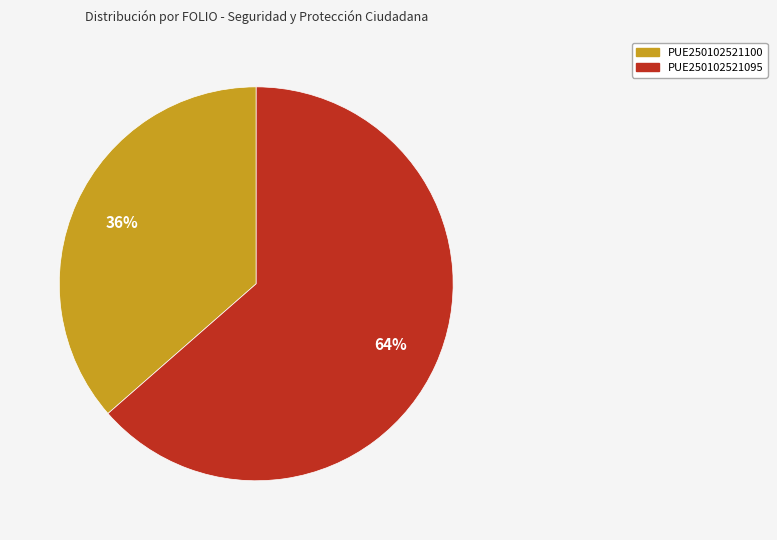

Rank the categories by value from lowest to highest.

PUE250102521100, PUE250102521095